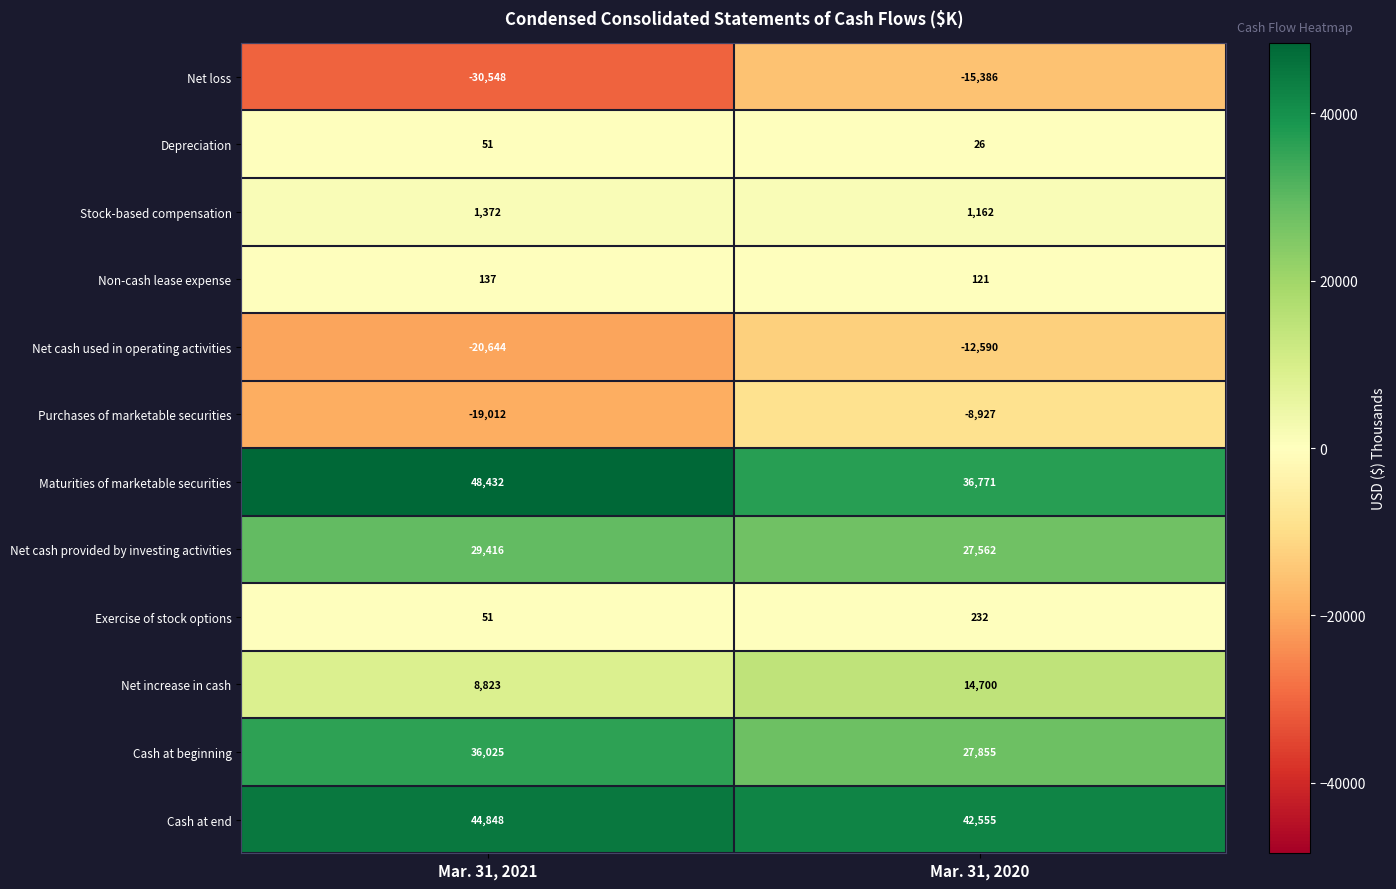

What is the sum of all Depreciation values?

77